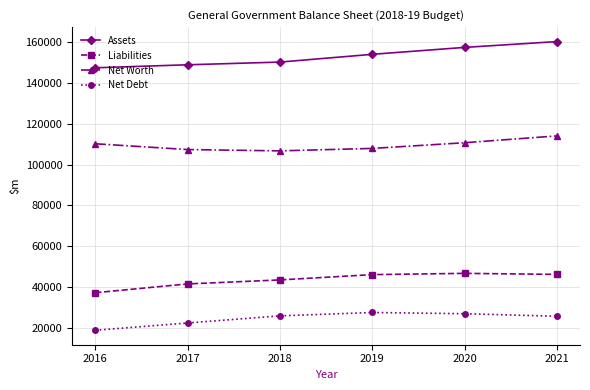

Read the Net Debt value at 2018.

25891